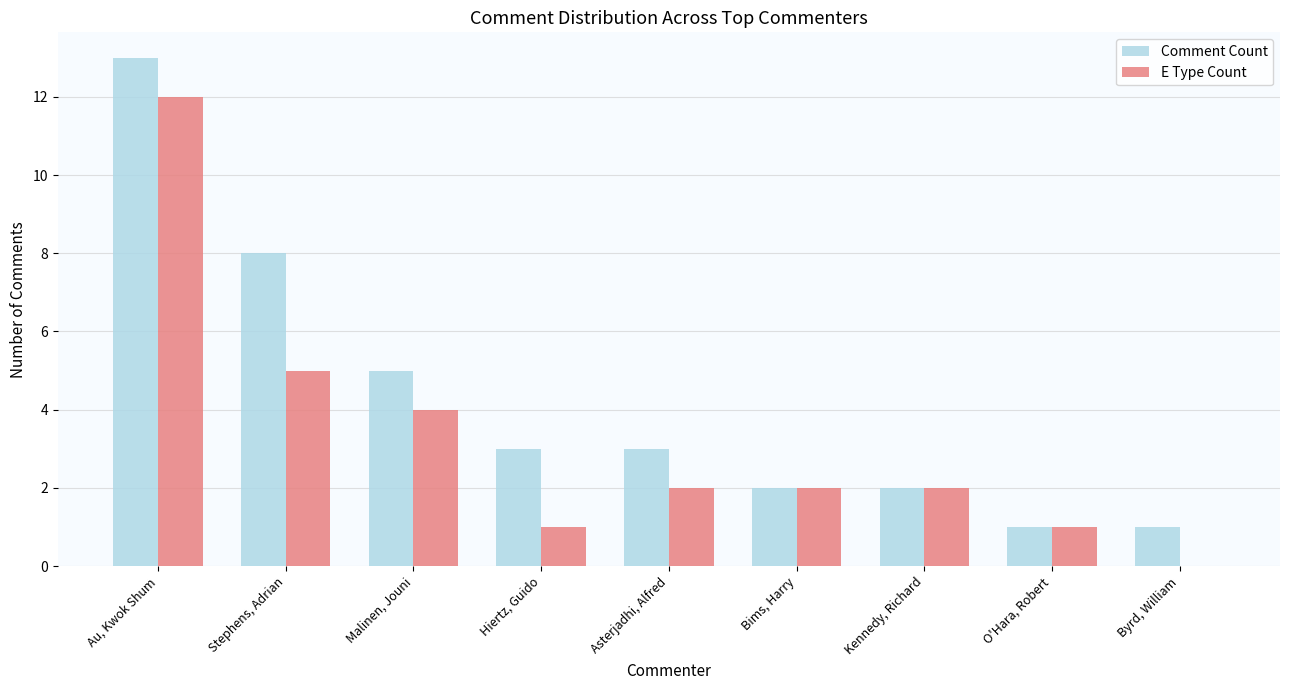

What is the total value across all series at Stephens, Adrian?

13